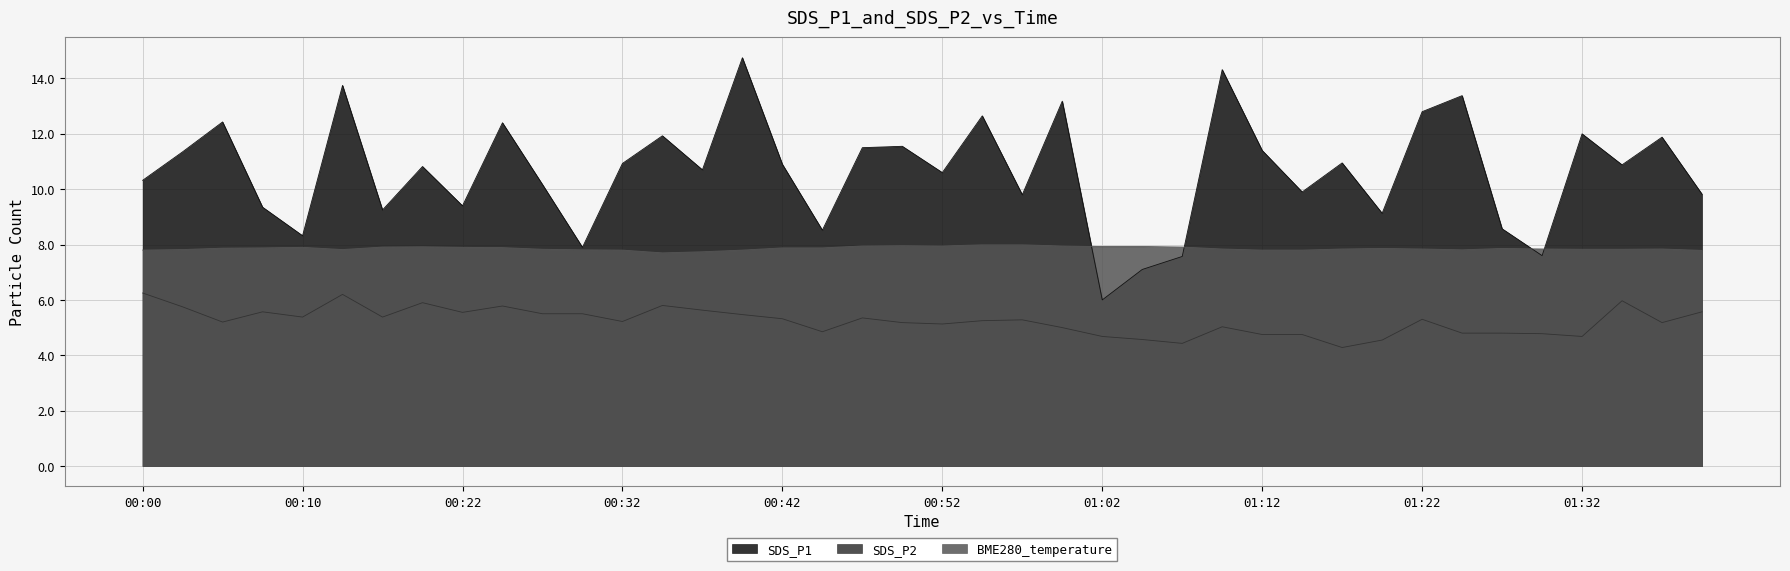

At which category is the sum across all series the highest?

00:39